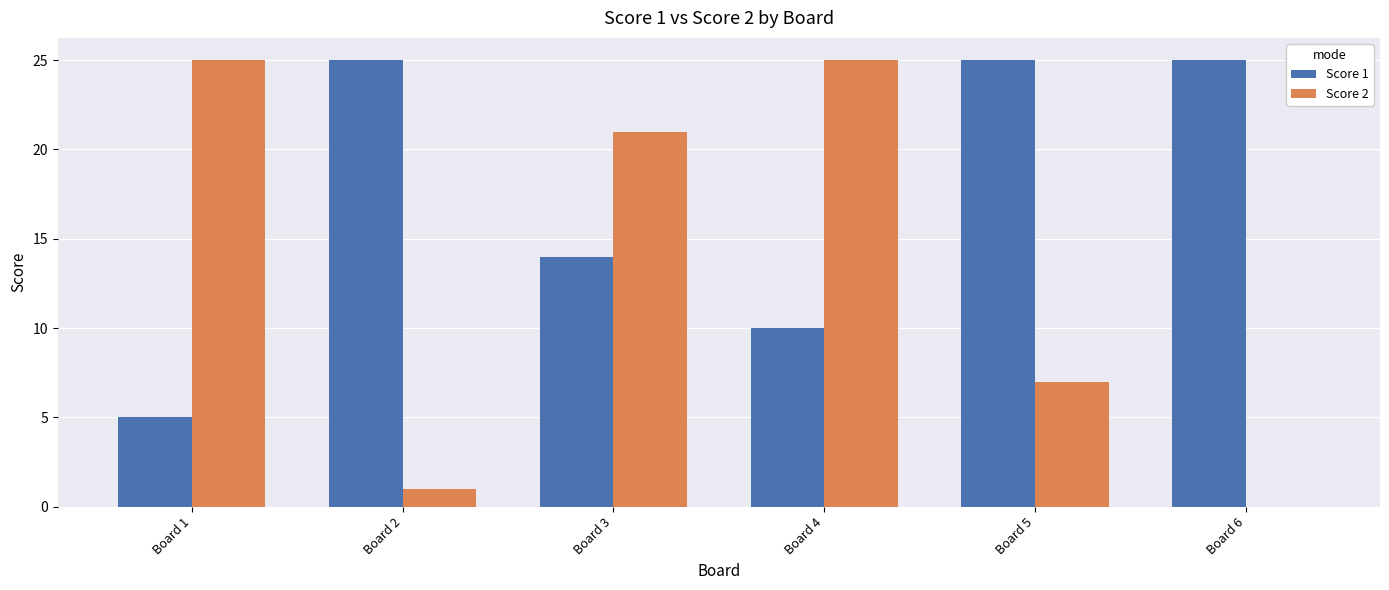

At which label is Score 2 closest to 12?

Board 5